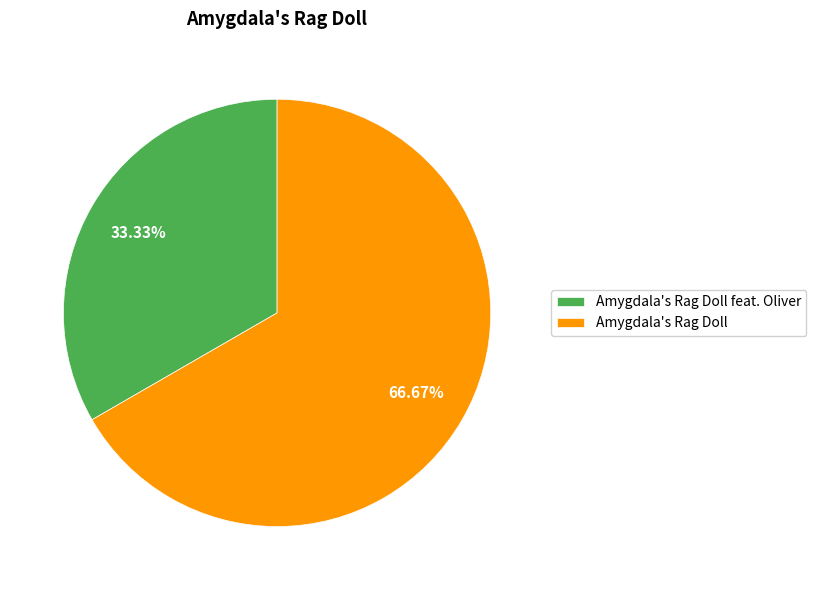

To the nearest percent, what is the average slice percentage?

50%